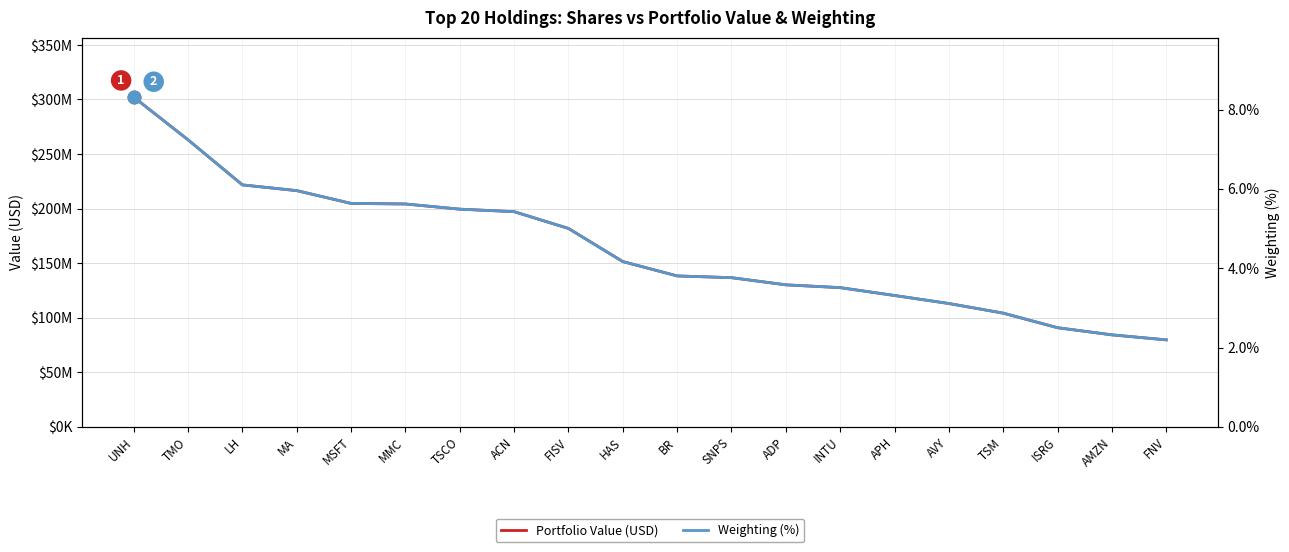

Count the number of data series in this chart.

2